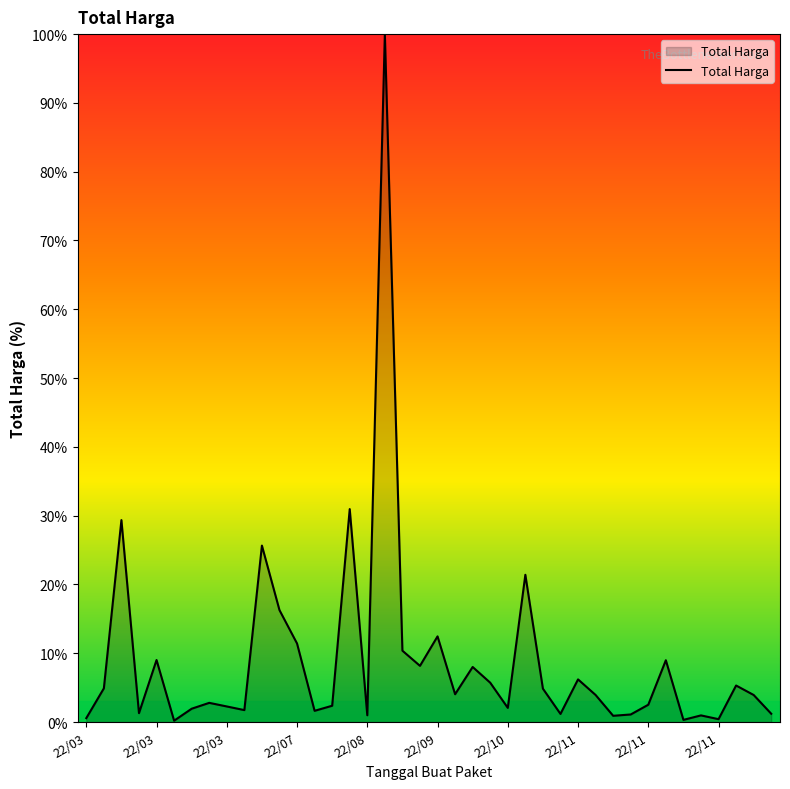

What is the difference between the maximum and minimum values?

99.8